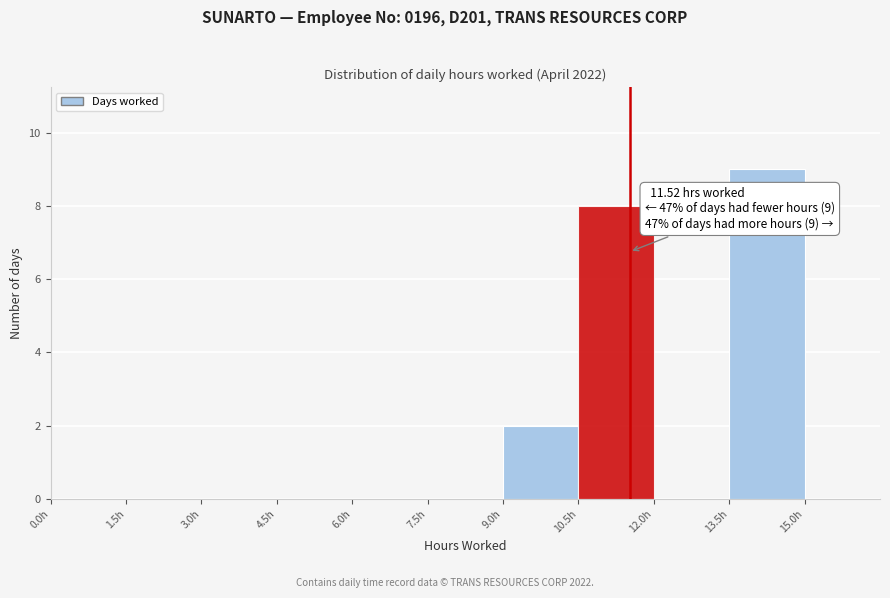

Over which range of the x-axis is the bar tallest?

13.5 to 15.0